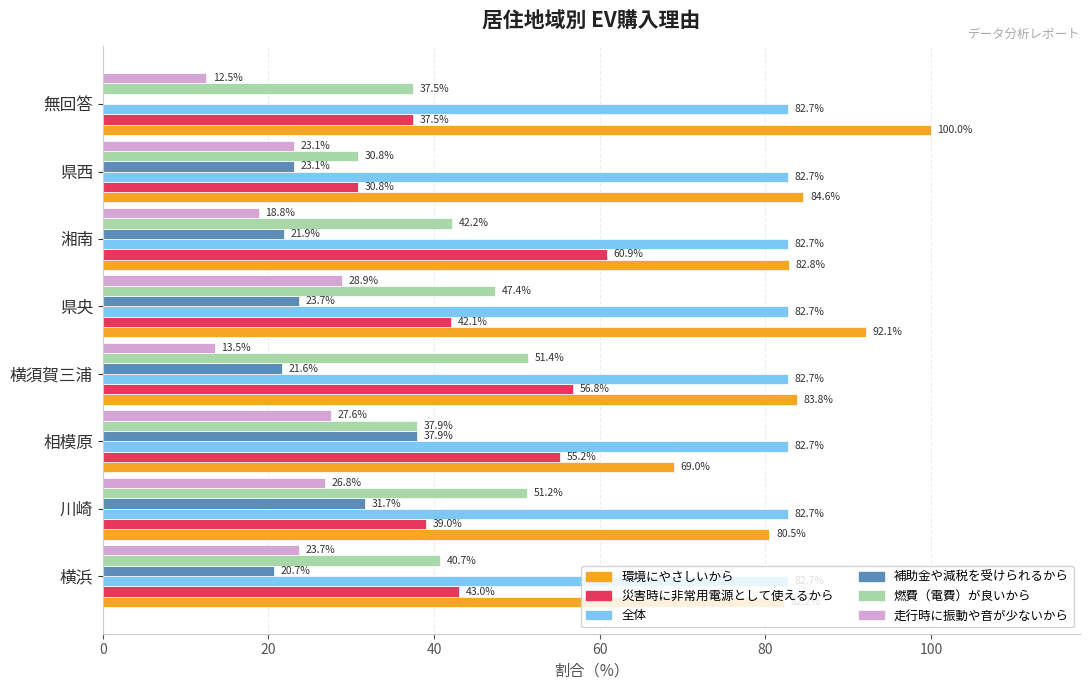

The value of 燃費（電費）が良いから at 無回答 is 21.9. True or false?

False